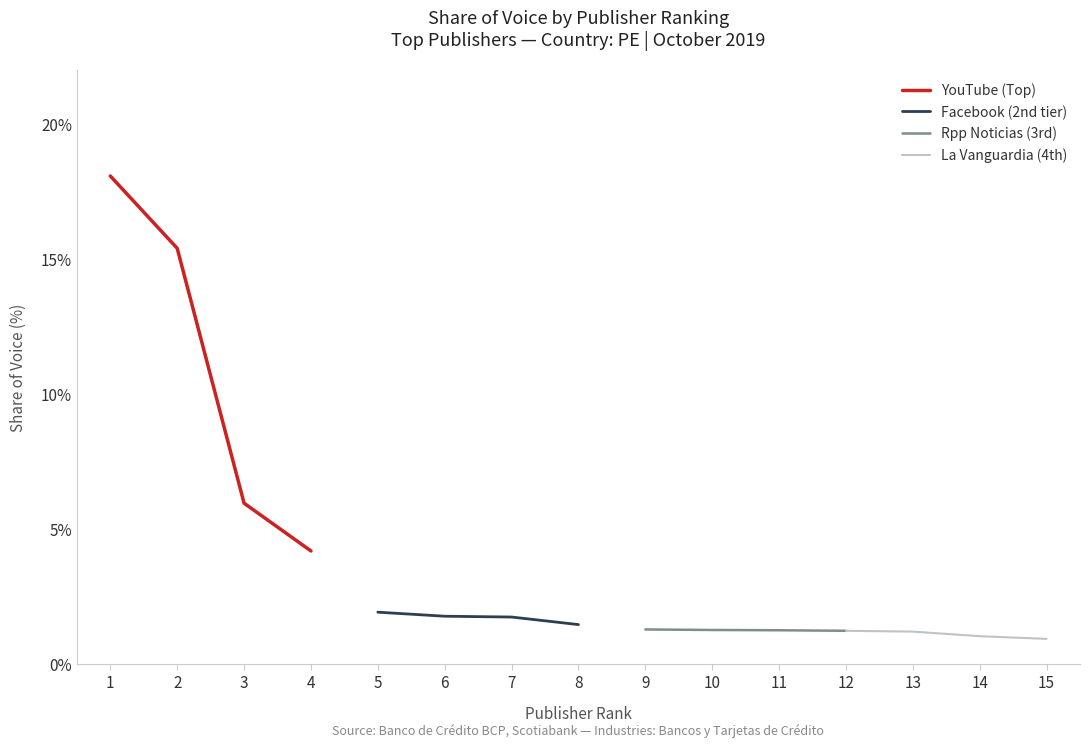

True or false: Facebook (2nd tier) and La Vanguardia (4th) cross at least once.

False